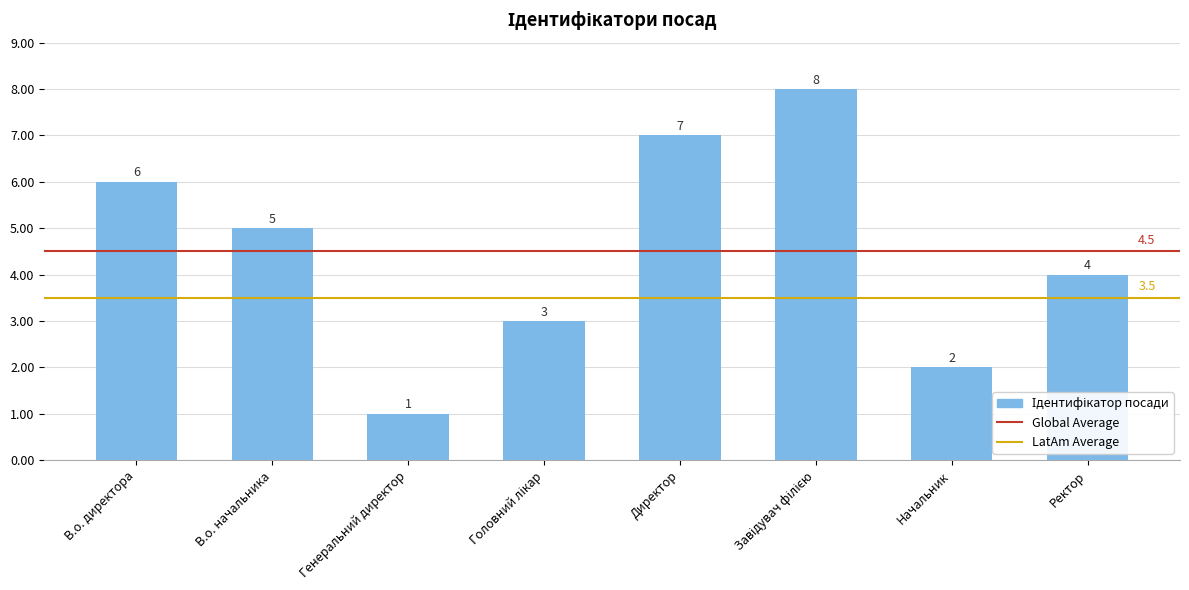

What is the smallest value displayed?

1